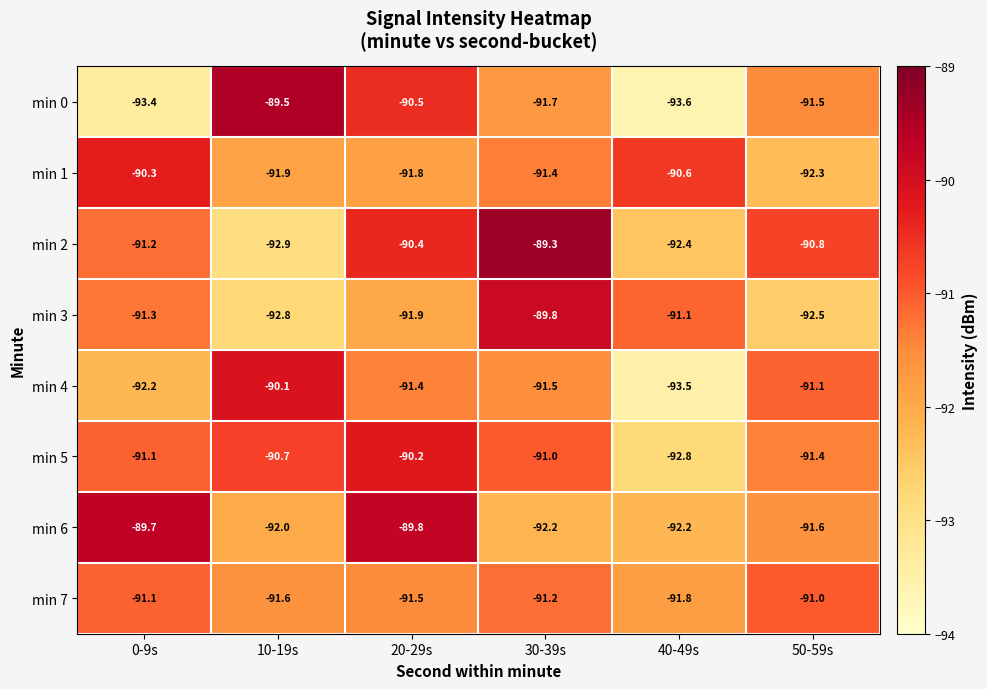

Which series has the largest total across all categories?

min 2